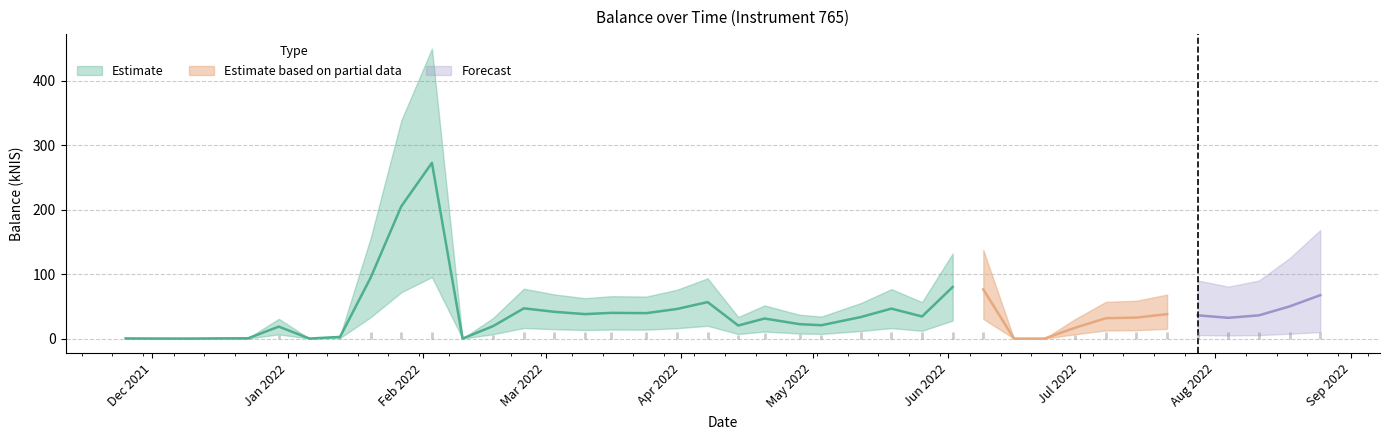

What is the sum of the values at 20 and 34?

58.2